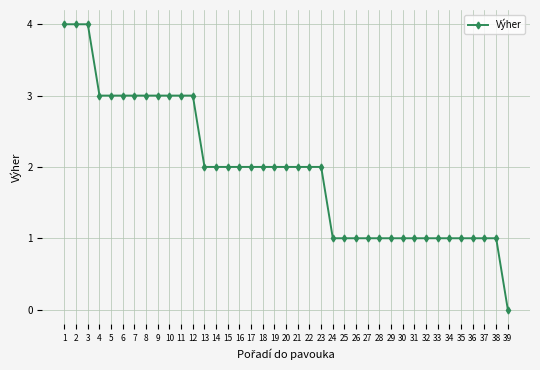

Reading right to left, transcribe all the data shown in this chart.

39=0	38=1	37=1	36=1	35=1	34=1	33=1	32=1	31=1	30=1	29=1	28=1	27=1	26=1	25=1	24=1	23=2	22=2	21=2	20=2	19=2	18=2	17=2	16=2	15=2	14=2	13=2	12=3	11=3	10=3	9=3	8=3	7=3	6=3	5=3	4=3	3=4	2=4	1=4